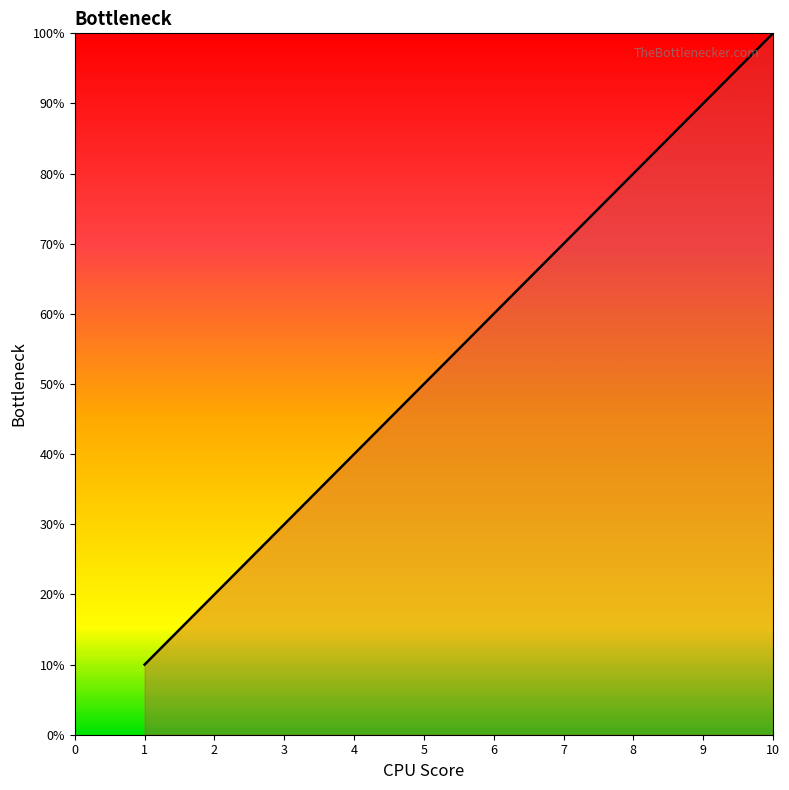

Count the values in the range 3 to 8.

6